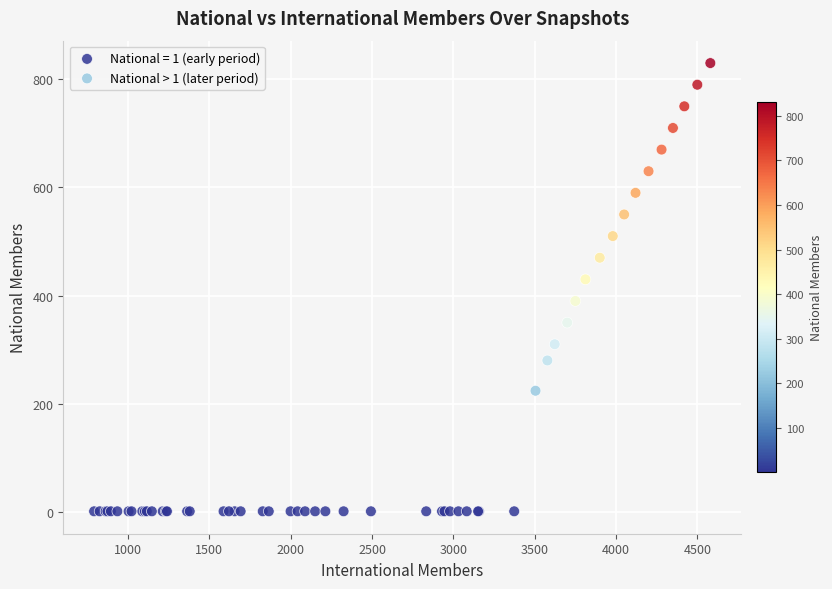

Which series reaches the minimum Y coordinate?

National = 1 (early period)